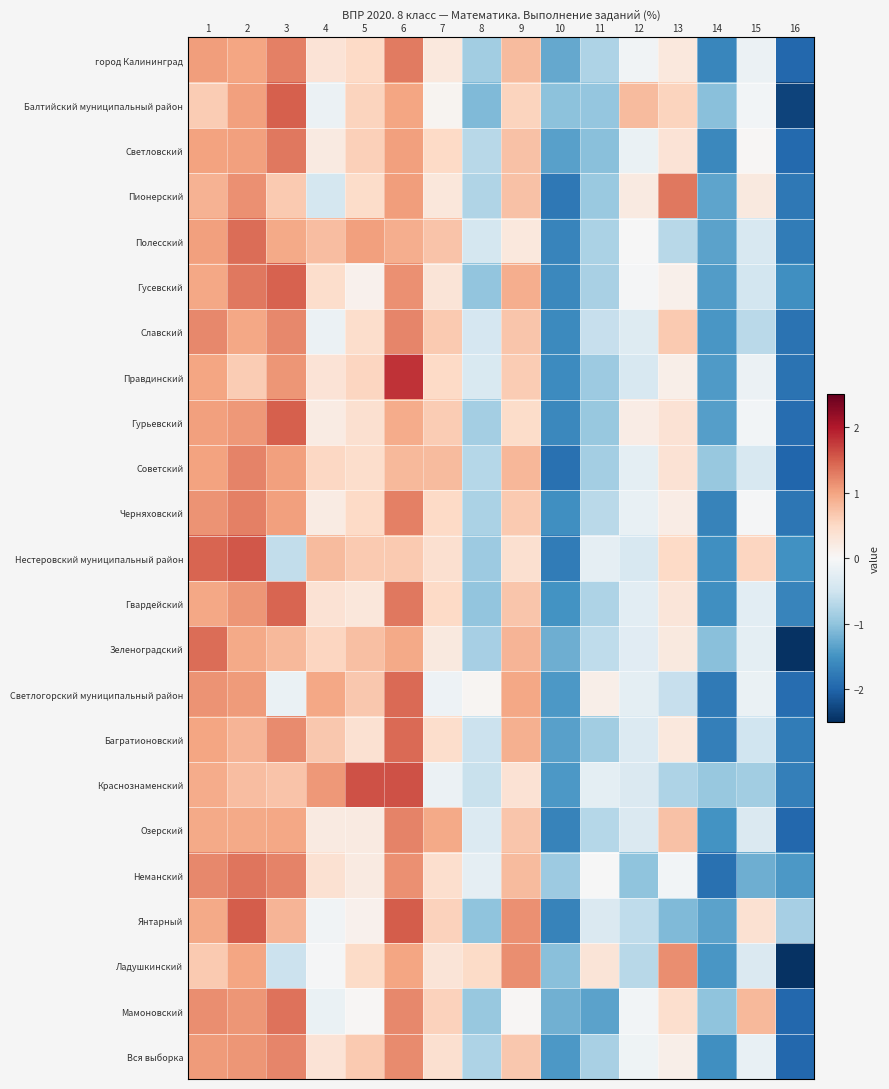

Reading right to left, list all the values displayed in this chart.

город Калининград: 16=-2.0	15=-0.1	14=-1.6	13=0.3	12=-0.1	11=-0.8	10=-1.3	9=0.8	8=-0.9	7=0.3	6=1.3	5=0.5	4=0.3	3=1.3	2=1.0	1=1.0
Балтийский муниципальный район: 16=-2.3	15=-0.1	14=-1.1	13=0.6	12=0.8	11=-1.0	10=-1.0	9=0.6	8=-1.1	7=0.1	6=1.0	5=0.6	4=-0.2	3=1.5	2=1.0	1=0.6
Светловский: 16=-1.9	15=0.0	14=-1.6	13=0.3	12=-0.2	11=-1.1	10=-1.3	9=0.7	8=-0.7	7=0.5	6=1.0	5=0.6	4=0.2	3=1.3	2=1.0	1=1.0
Пионерский: 16=-1.8	15=0.2	14=-1.3	13=1.3	12=0.2	11=-0.9	10=-1.8	9=0.7	8=-0.7	7=0.3	6=1.1	5=0.5	4=-0.4	3=0.6	2=1.1	1=0.9
Полесский: 16=-1.7	15=-0.4	14=-1.3	13=-0.7	12=-0.0	11=-0.8	10=-1.7	9=0.3	8=-0.4	7=0.7	6=0.9	5=1.0	4=0.8	3=1.0	2=1.4	1=1.0
Гусевский: 16=-1.5	15=-0.5	14=-1.4	13=0.1	12=-0.0	11=-0.8	10=-1.6	9=0.9	8=-1.0	7=0.3	6=1.2	5=0.1	4=0.4	3=1.5	2=1.3	1=1.0
Славский: 16=-1.9	15=-0.7	14=-1.4	13=0.7	12=-0.3	11=-0.6	10=-1.6	9=0.7	8=-0.4	7=0.7	6=1.2	5=0.4	4=-0.2	3=1.2	2=1.0	1=1.2
Правдинский: 16=-1.8	15=-0.1	14=-1.4	13=0.1	12=-0.4	11=-0.9	10=-1.6	9=0.6	8=-0.4	7=0.5	6=1.8	5=0.5	4=0.3	3=1.1	2=0.6	1=1.0
Гурьевский: 16=-1.9	15=-0.1	14=-1.4	13=0.4	12=0.2	11=-1.0	10=-1.6	9=0.5	8=-0.8	7=0.6	6=0.9	5=0.4	4=0.2	3=1.5	2=1.1	1=1.0
Советский: 16=-2.0	15=-0.4	14=-1.0	13=0.4	12=-0.2	11=-0.8	10=-1.9	9=0.8	8=-0.7	7=0.8	6=0.8	5=0.4	4=0.5	3=1.0	2=1.2	1=1.0
Черняховский: 16=-1.8	15=-0.0	14=-1.7	13=0.2	12=-0.2	11=-0.7	10=-1.5	9=0.6	8=-0.8	7=0.5	6=1.3	5=0.5	4=0.2	3=1.0	2=1.3	1=1.1
Нестеровский муниципальный район: 16=-1.5	15=0.5	14=-1.5	13=0.5	12=-0.4	11=-0.2	10=-1.7	9=0.4	8=-0.9	7=0.4	6=0.7	5=0.7	4=0.8	3=-0.6	2=1.5	1=1.5
Гвардейский: 16=-1.7	15=-0.3	14=-1.5	13=0.3	12=-0.3	11=-0.8	10=-1.5	9=0.7	8=-1.0	7=0.5	6=1.3	5=0.3	4=0.4	3=1.5	2=1.1	1=1.0
Зеленоградский: 16=-2.5	15=-0.2	14=-1.0	13=0.2	12=-0.3	11=-0.6	10=-1.2	9=0.9	8=-0.8	7=0.2	6=0.9	5=0.8	4=0.5	3=0.8	2=0.9	1=1.4
Светлогорский муниципальный район: 16=-1.9	15=-0.2	14=-1.8	13=-0.6	12=-0.2	11=0.1	10=-1.4	9=1.0	8=0.0	7=-0.1	6=1.4	5=0.7	4=1.0	3=-0.2	2=1.1	1=1.1
Багратионовский: 16=-1.7	15=-0.5	14=-1.7	13=0.3	12=-0.3	11=-0.9	10=-1.4	9=0.9	8=-0.5	7=0.4	6=1.4	5=0.4	4=0.7	3=1.2	2=0.8	1=1.0
Краснознаменский: 16=-1.7	15=-0.9	14=-0.9	13=-0.8	12=-0.4	11=-0.3	10=-1.4	9=0.4	8=-0.6	7=-0.2	6=1.6	5=1.6	4=1.1	3=0.7	2=0.8	1=0.9
Озерский: 16=-2.0	15=-0.4	14=-1.5	13=0.7	12=-0.4	11=-0.7	10=-1.7	9=0.7	8=-0.3	7=0.9	6=1.2	5=0.2	4=0.2	3=1.0	2=0.9	1=0.9
Неманский: 16=-1.4	15=-1.2	14=-1.9	13=-0.1	12=-1.0	11=-0.0	10=-0.9	9=0.8	8=-0.2	7=0.4	6=1.1	5=0.2	4=0.4	3=1.2	2=1.3	1=1.2
Янтарный: 16=-0.8	15=0.4	14=-1.3	13=-1.1	12=-0.6	11=-0.4	10=-1.7	9=1.1	8=-1.0	7=0.6	6=1.5	5=0.1	4=-0.1	3=0.9	2=1.5	1=0.9
Ладушкинский: 16=-2.5	15=-0.4	14=-1.5	13=1.2	12=-0.7	11=0.3	10=-1.0	9=1.2	8=0.5	7=0.3	6=1.0	5=0.5	4=-0.0	3=-0.5	2=1.0	1=0.7
Мамоновский: 16=-2.0	15=0.8	14=-1.0	13=0.4	12=-0.1	11=-1.3	10=-1.2	9=0.0	8=-1.0	7=0.6	6=1.2	5=0.0	4=-0.2	3=1.4	2=1.1	1=1.2
Вся выборка: 16=-2.0	15=-0.2	14=-1.5	13=0.1	12=-0.1	11=-0.8	10=-1.4	9=0.7	8=-0.8	7=0.4	6=1.2	5=0.7	4=0.3	3=1.2	2=1.1	1=1.1